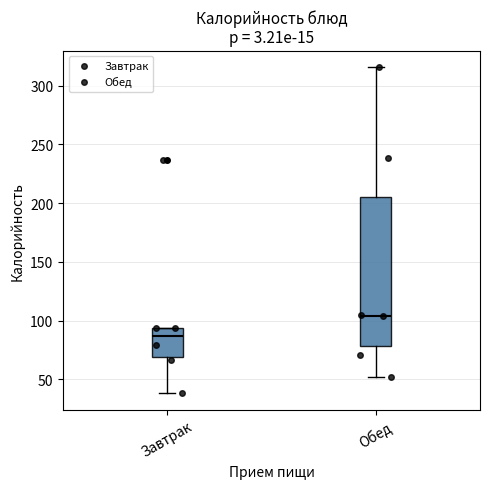

Where does the median line of the box for Завтрак sit on the y-axis? The values are not printed on the chart, so give them approximately, as read against the axis.

85